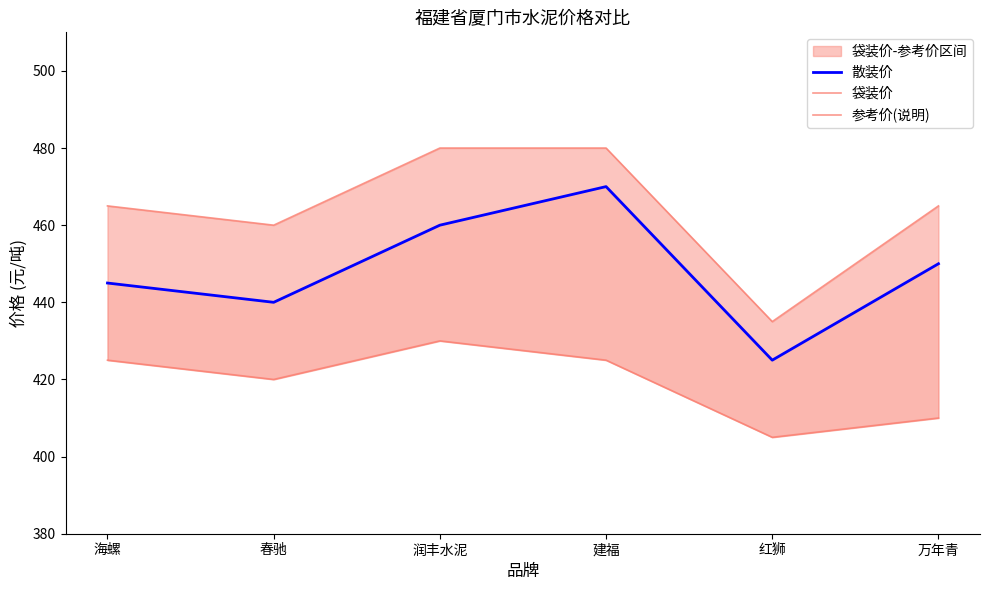

True or false: 散装价 has more than 1 points higher than both neighbors.

False